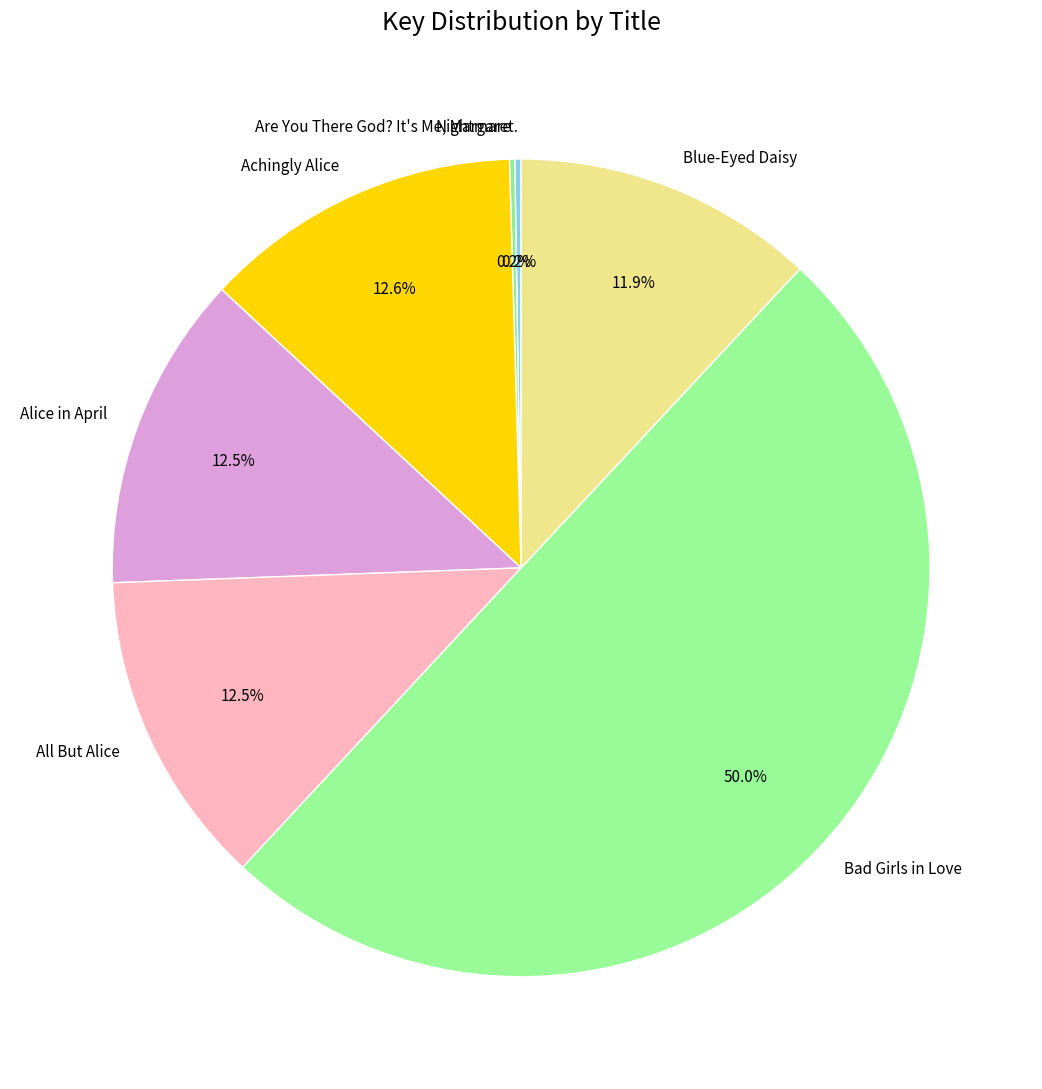

What portion of the pie excludes Achingly Alice?

87.4%